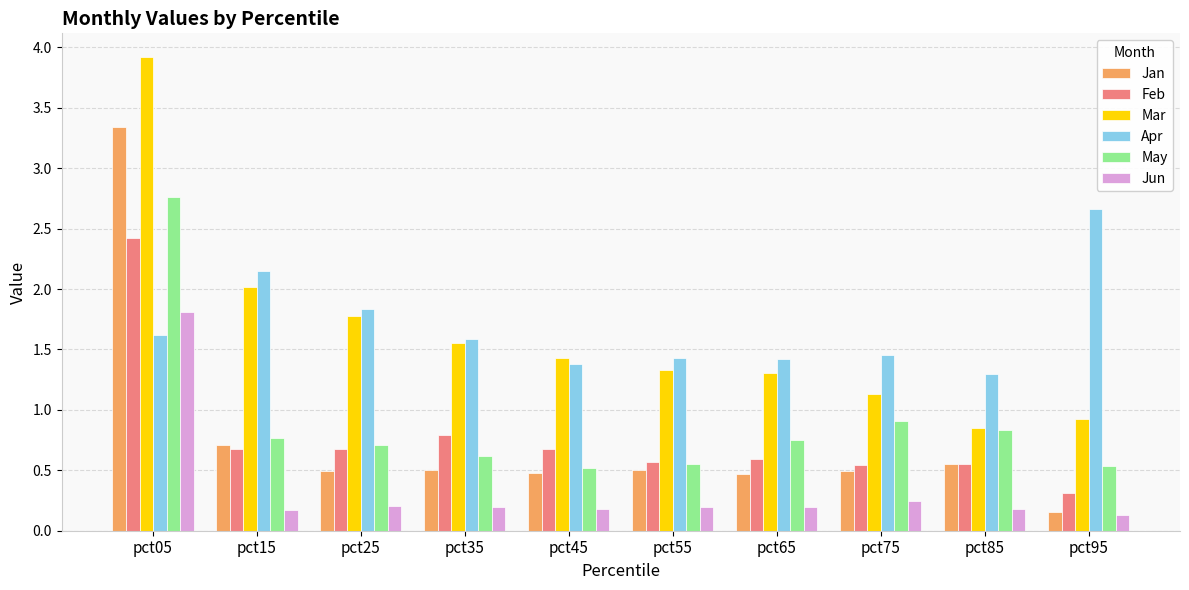

What is the sum of the Jan values at pct75 and pct25?

1.0